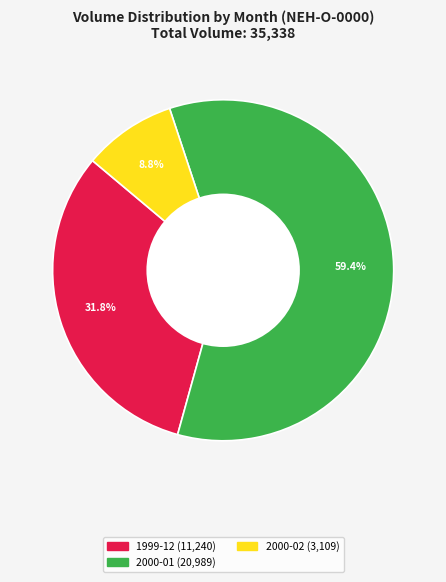

How many segments does this pie chart have?

3